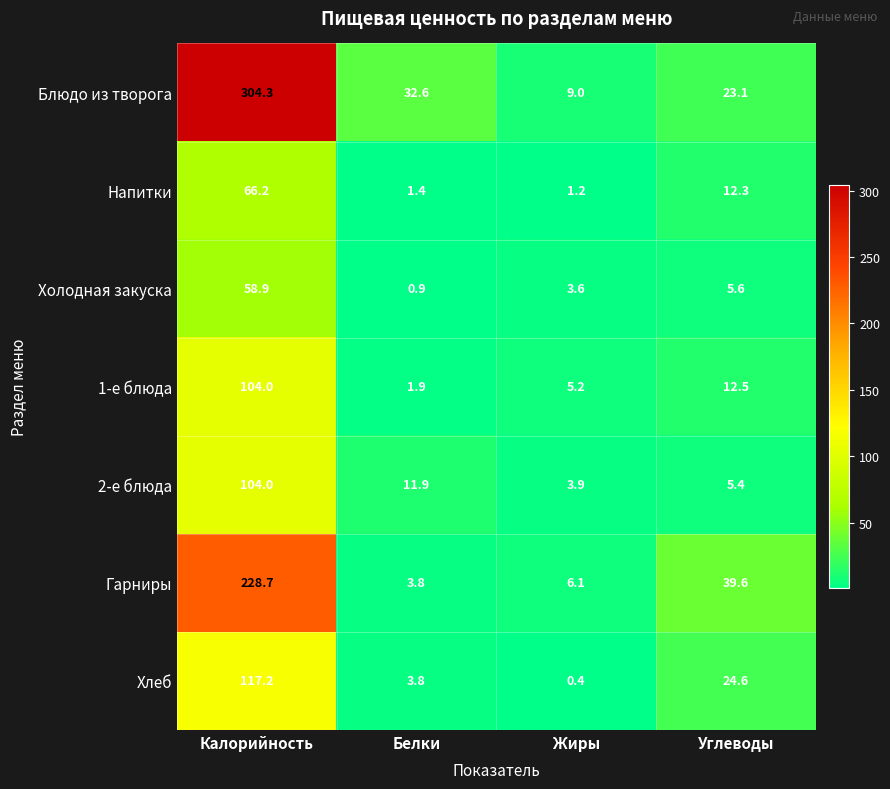

What is the sum of all Холодная закуска values?

69.0